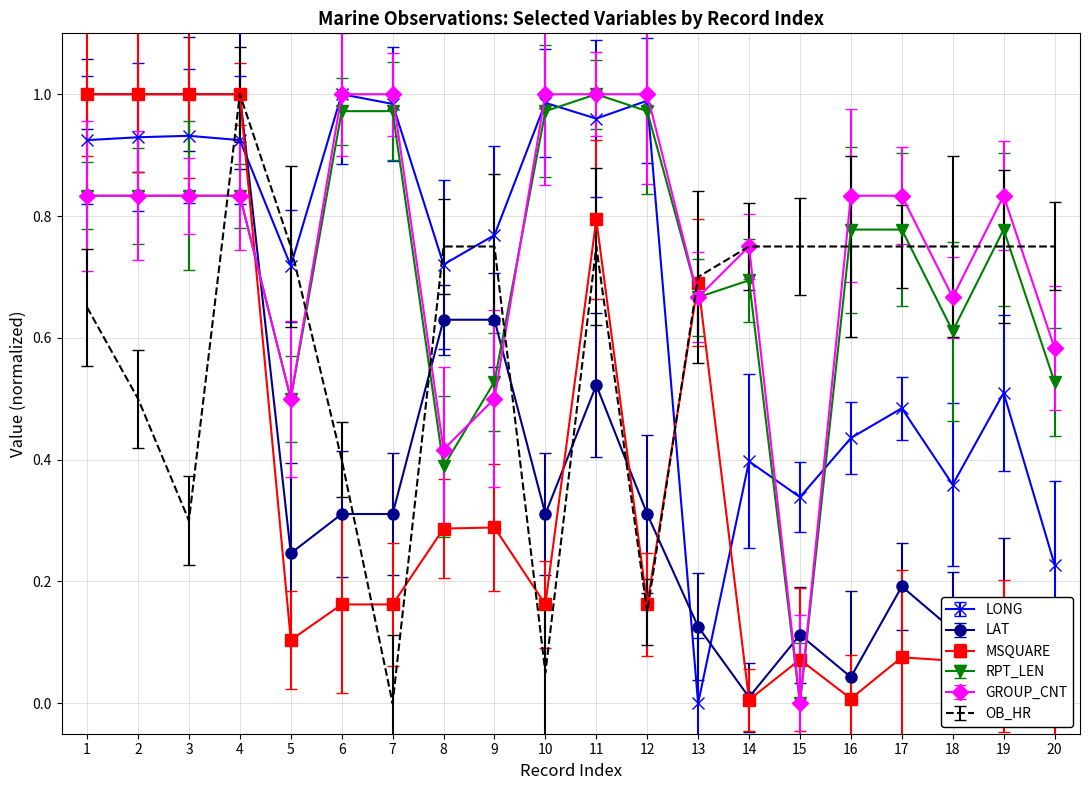

What is the difference between the LONG values at 10 and 20?

0.8